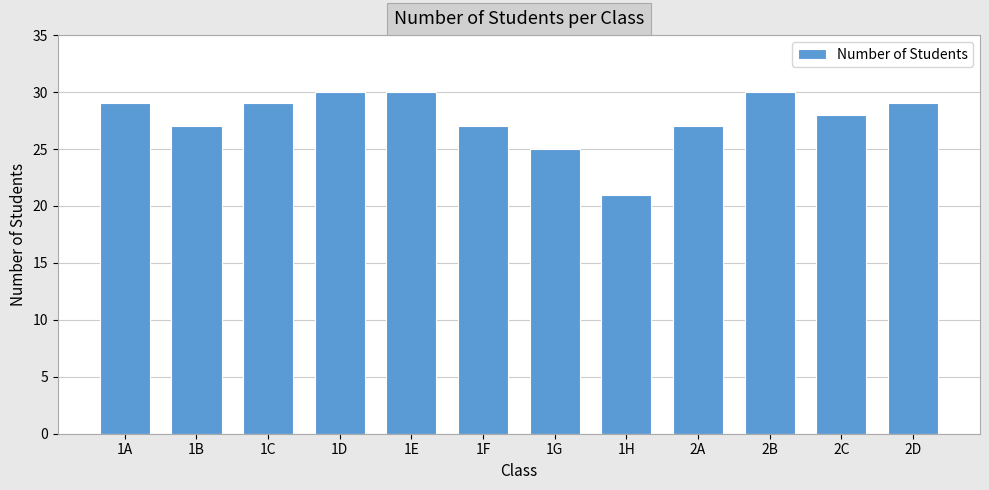

What is the difference between the second highest and second lowest values?

5